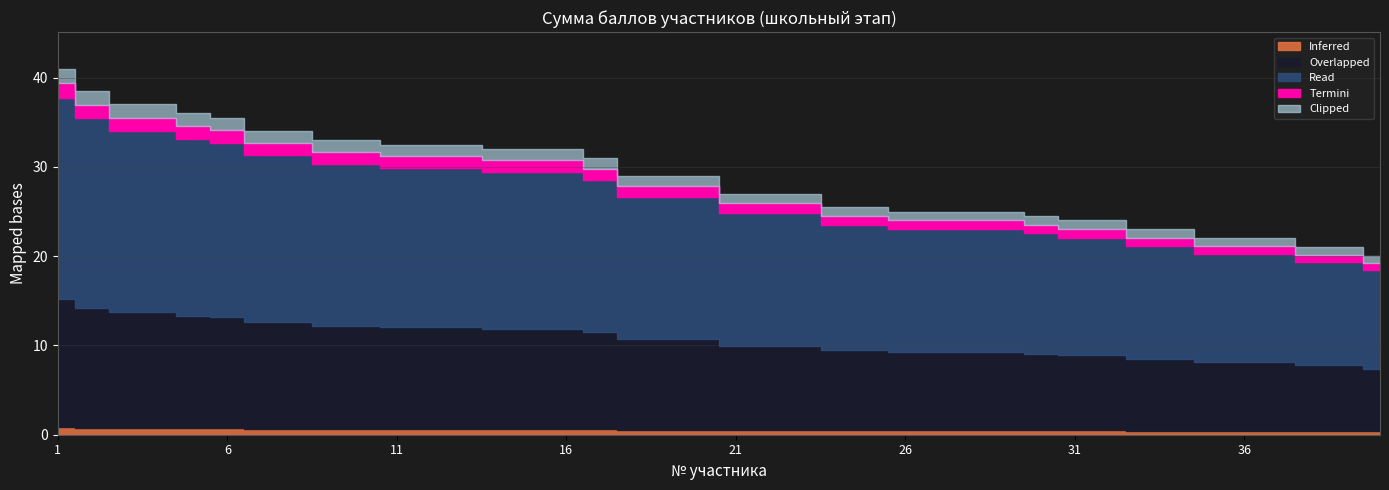

The chart shows a value of 51.3 at 3. True or false?

False